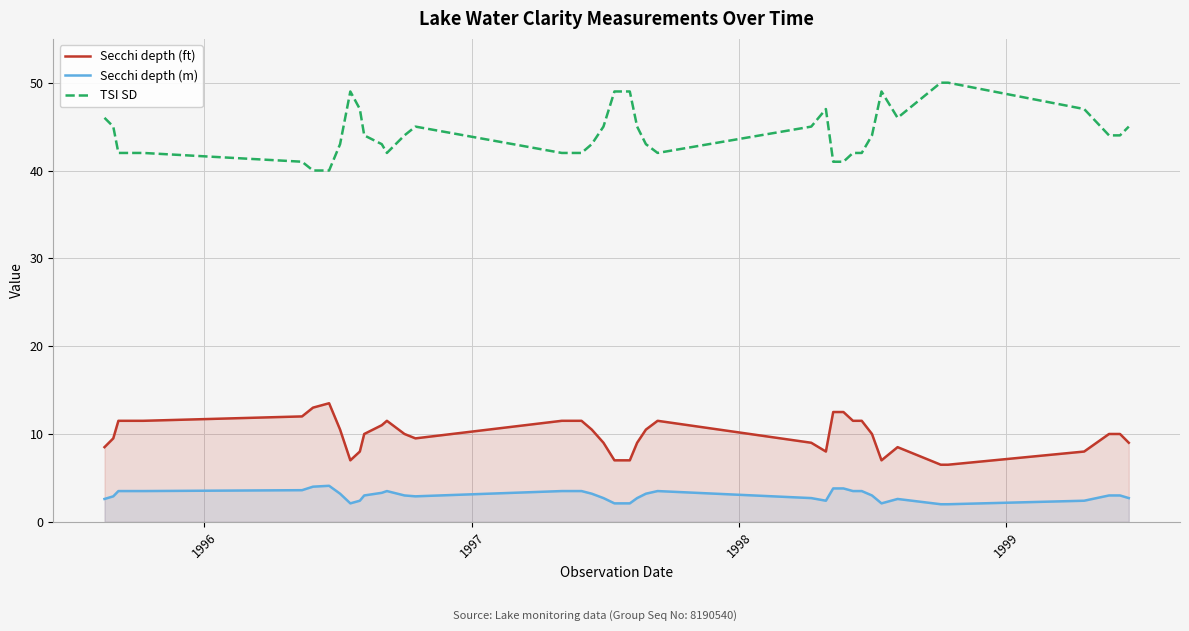

At how many categories does at least one series exceed 8?

40